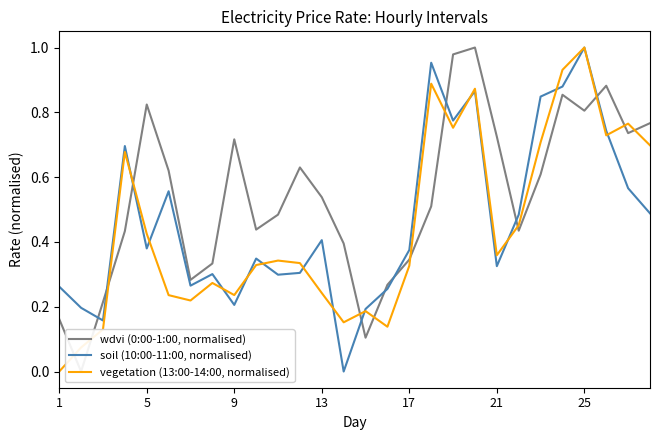

What is the difference between the maximum and minimum values in the vegetation (13:00-14:00, normalised) series?

1.0